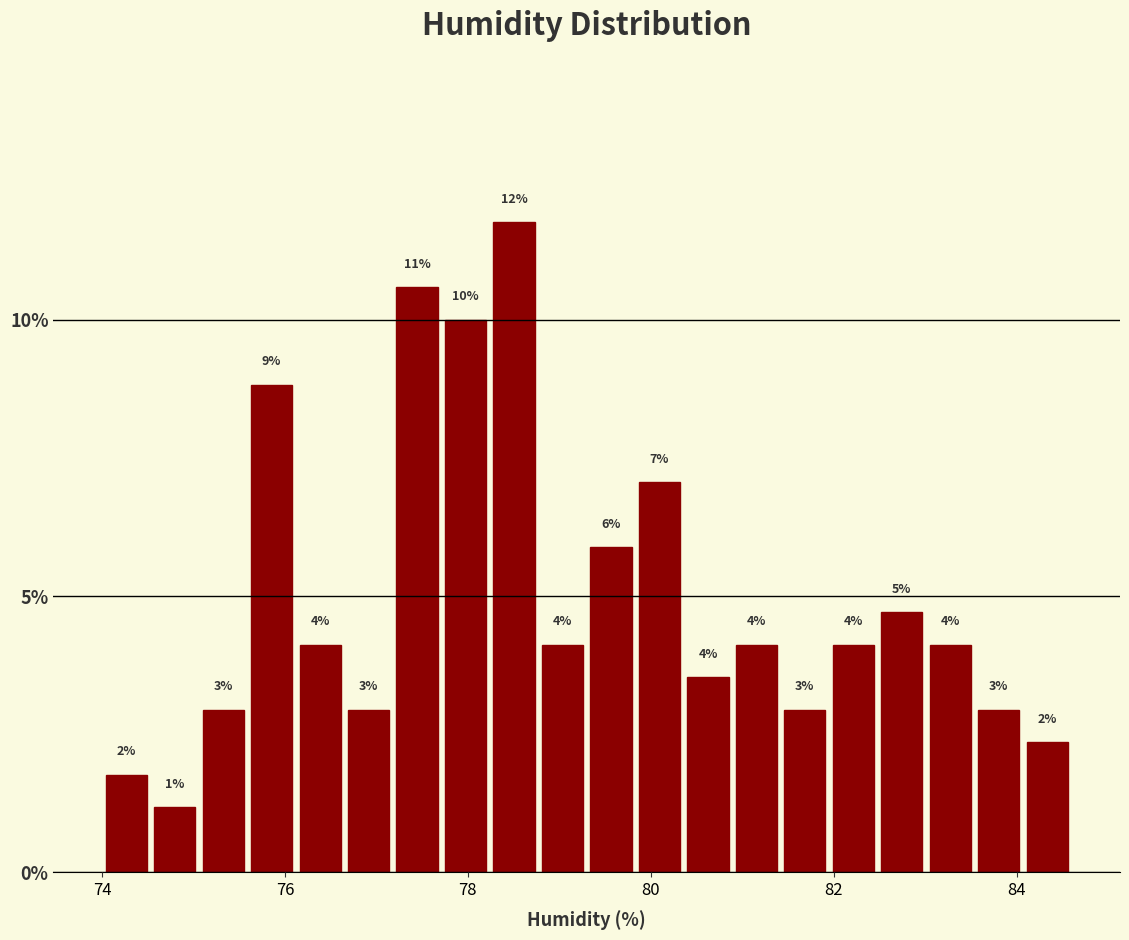

Around what value on the x-axis is the tallest bar? Give the approximate position of its centre, as read against the axis.

78.6